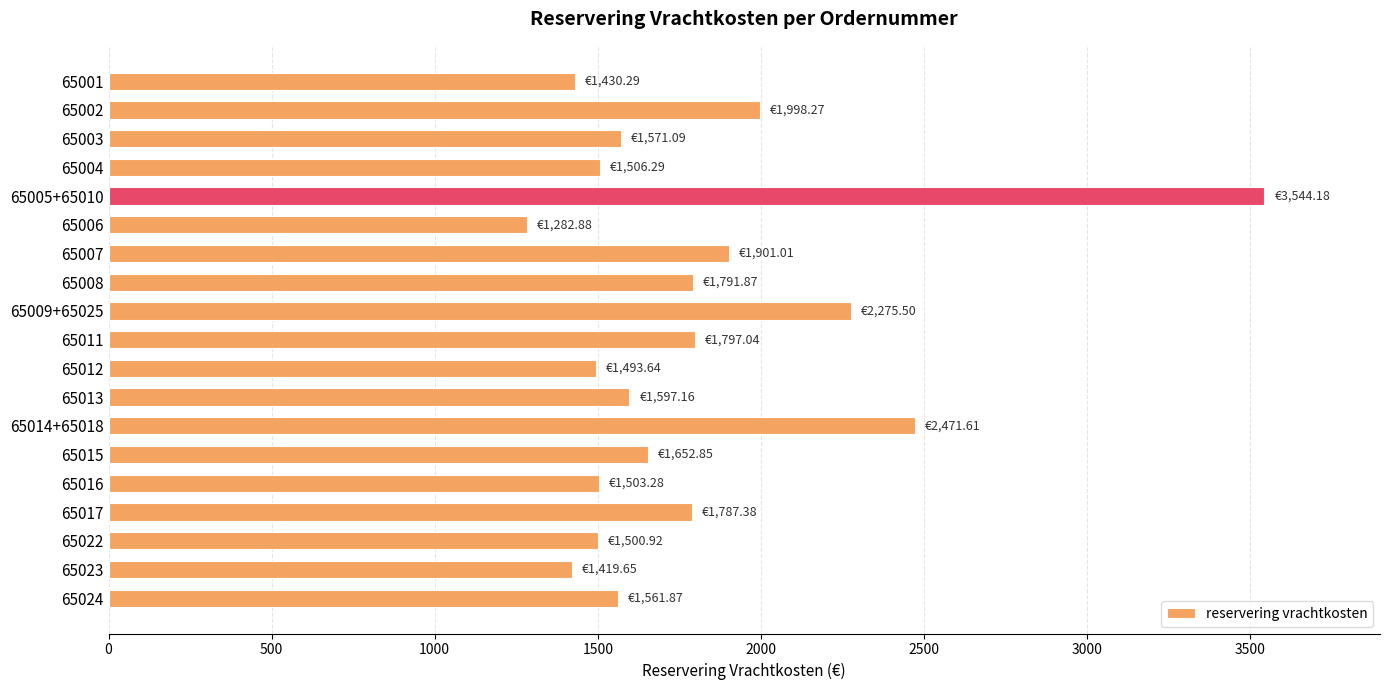

Approximately how many times larger is the value at 65005+65010 compared to 65002?

1.8